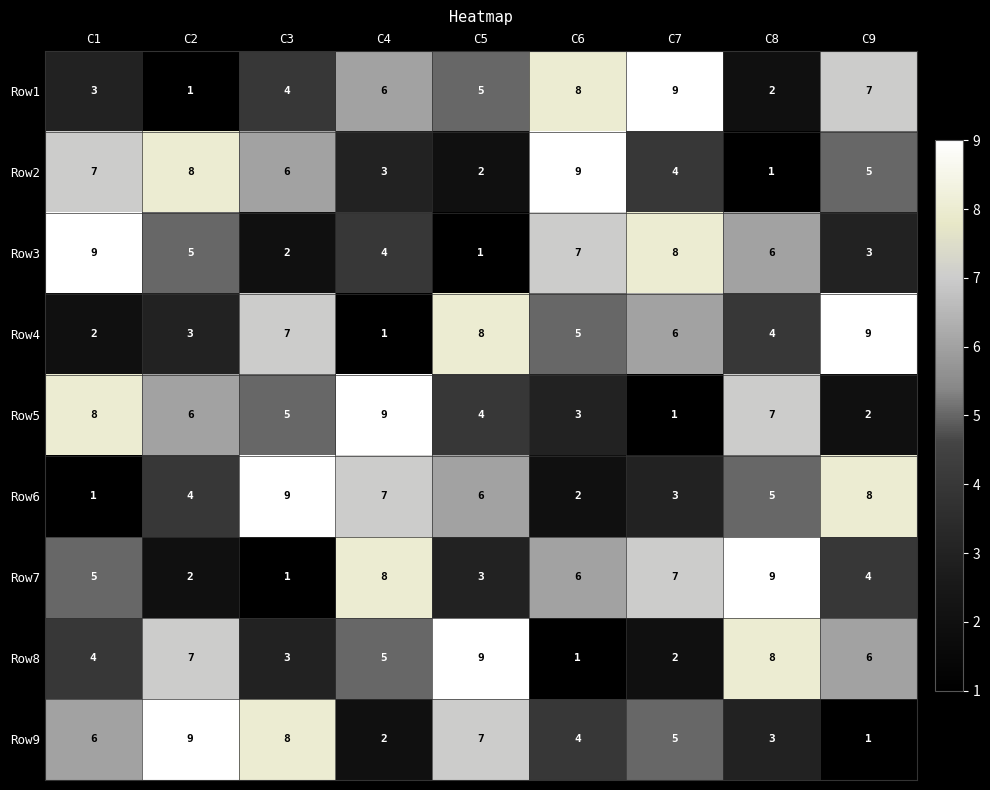

At which label does Row3 first exceed 5?

C1